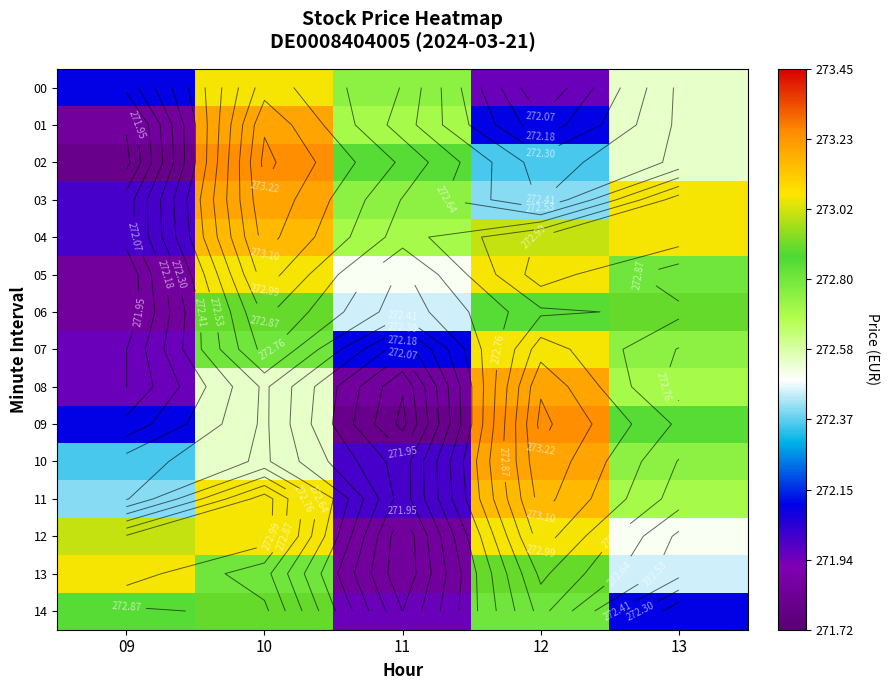

What is the difference between the maximum and minimum values in the 11 series?

1.1